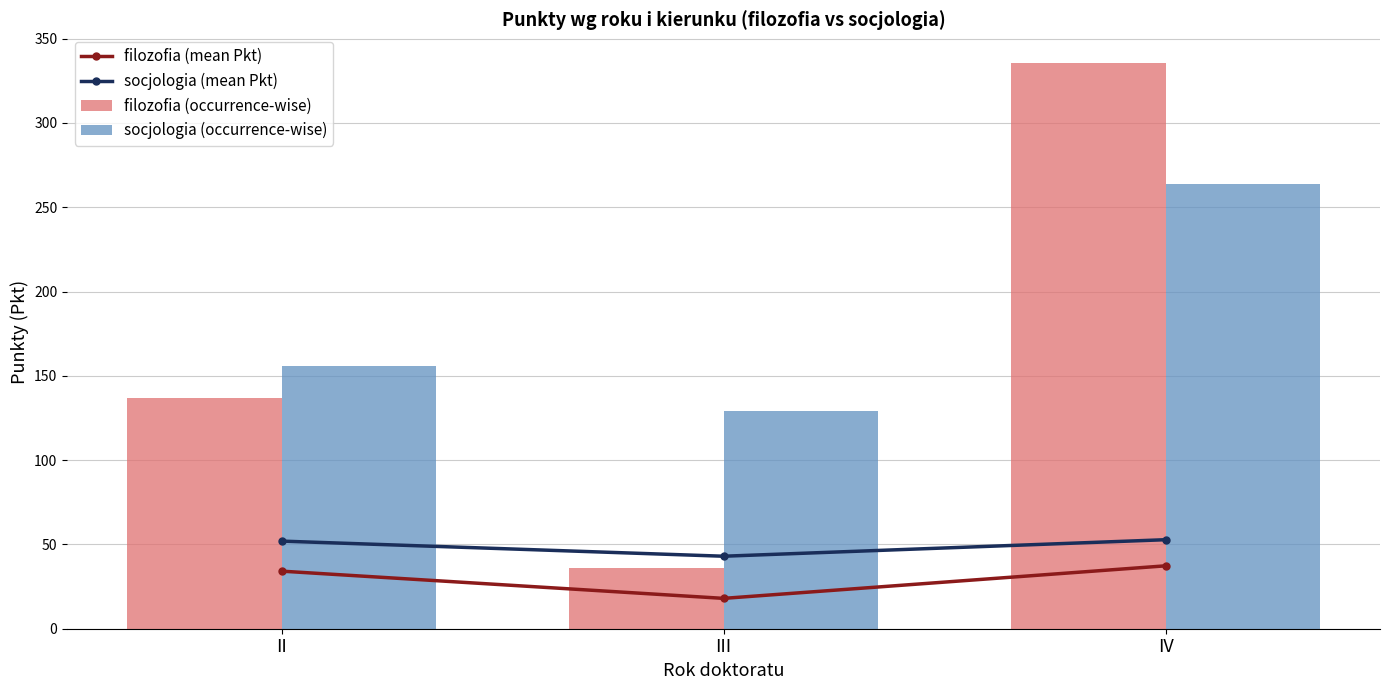

Which series changed the most between II and III?

filozofia (occurrence-wise)